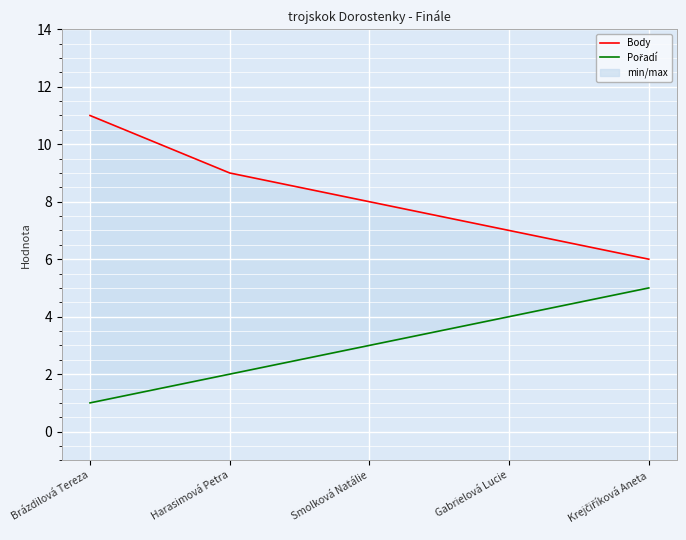

Where is Pořadí nearest to the value 3?

Smolková Natálie